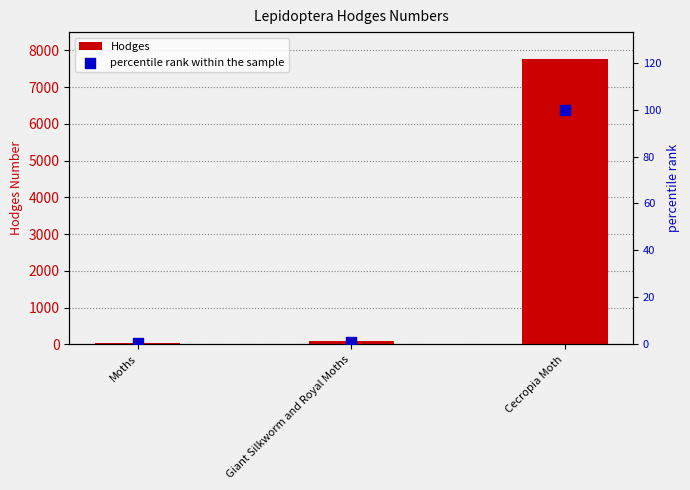

At which category is the sum across all series the highest?

Cecropia Moth